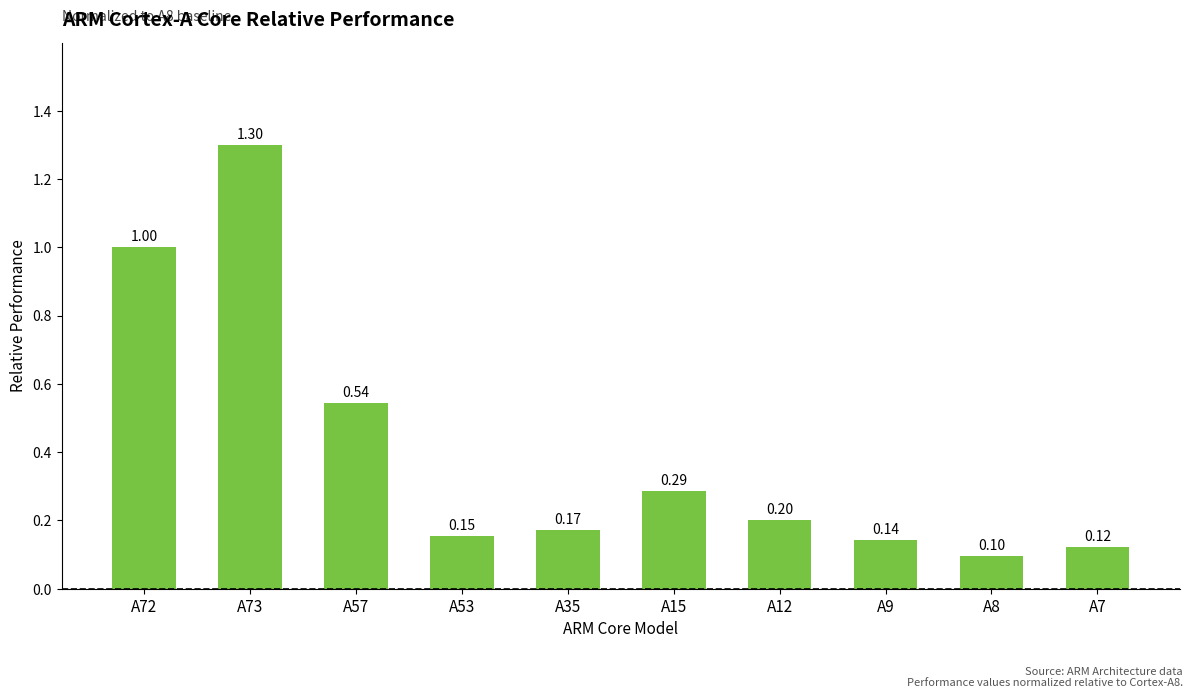

What is the sum of the values at A53 and A15?

0.4